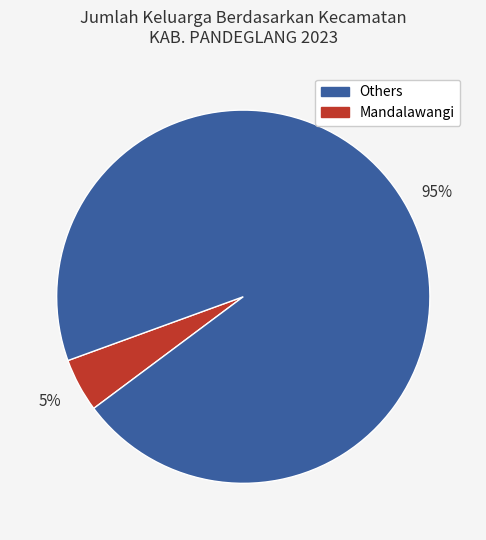

Does any single category account for the majority?

Yes